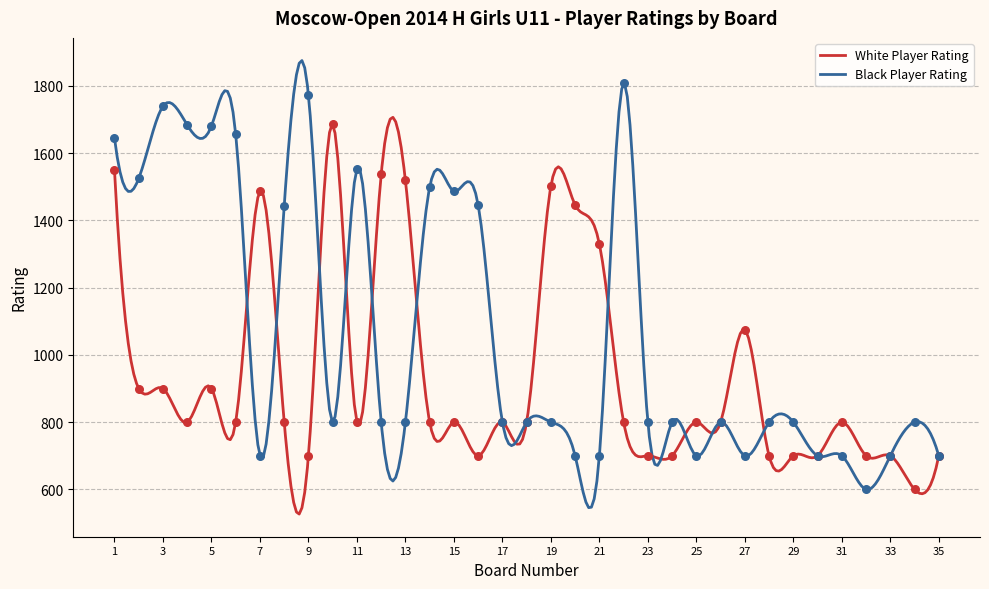

Is the value of White Player Rating at 13 greater than the value of Black Player Rating at 4?

No